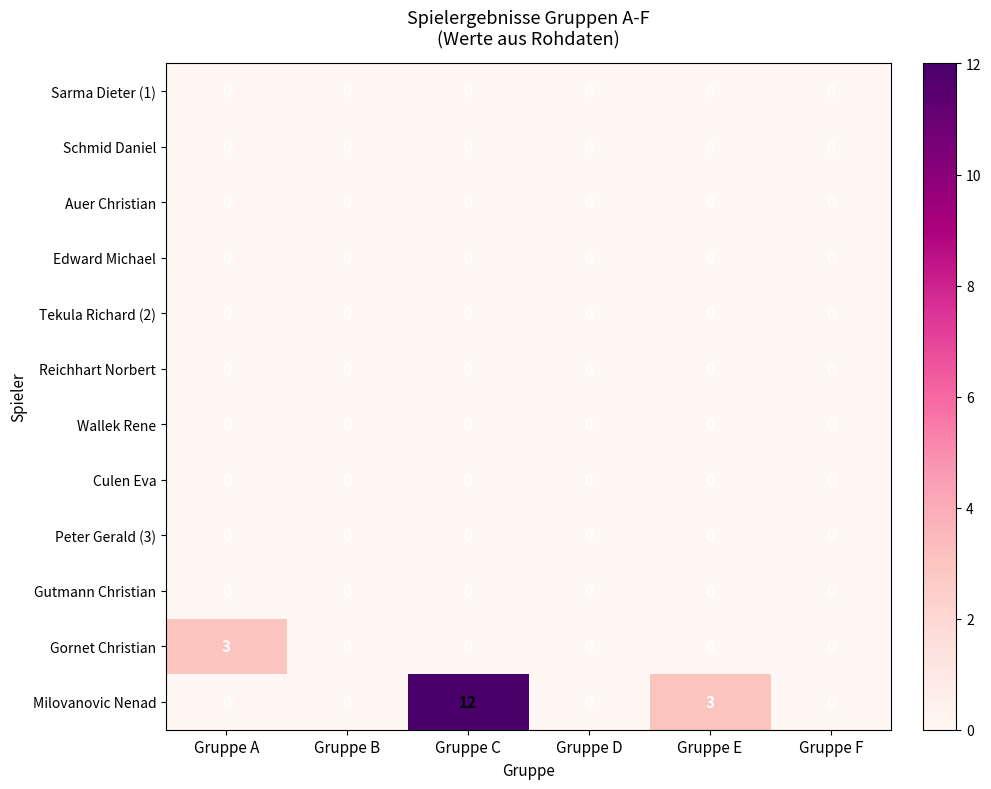

Is it true that Gornet Christian equals 5 at Gruppe A?

False